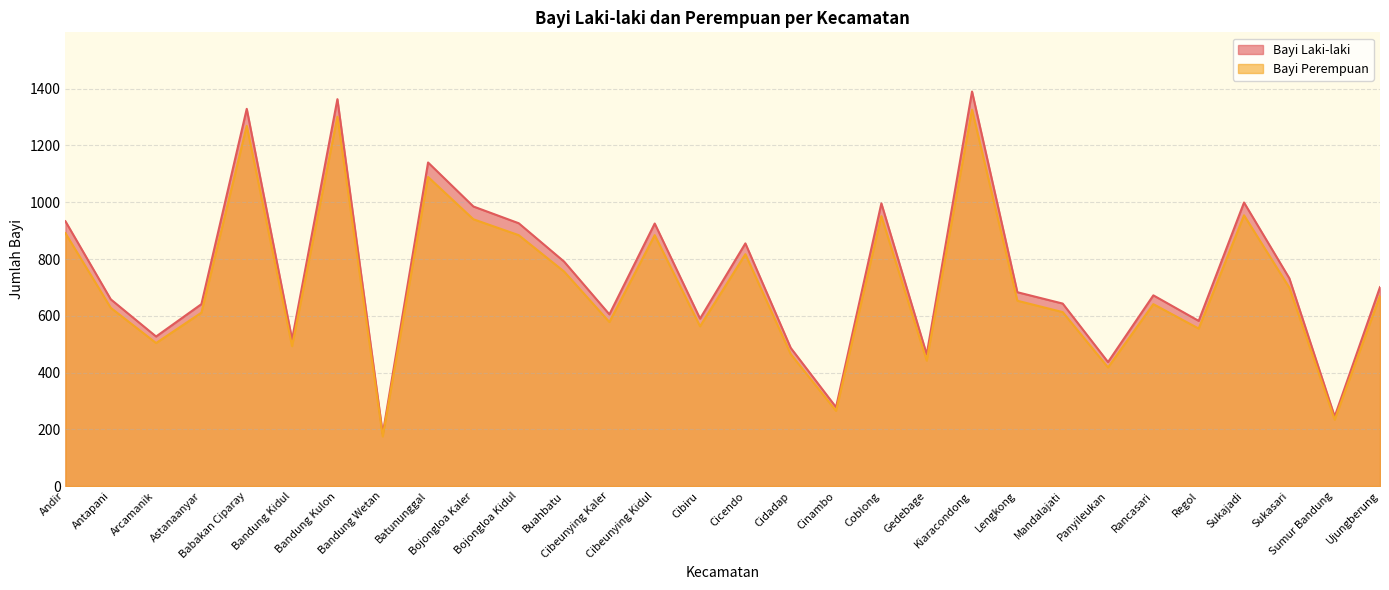

The Bayi Perempuan series shows 1448 at Batununggal. True or false?

False